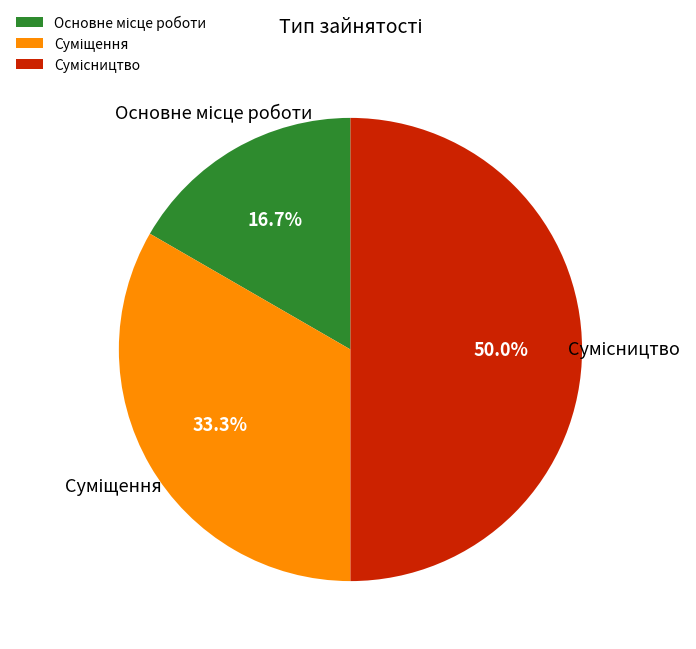

True or false: Сумісництво accounts for 50% of the total.

True